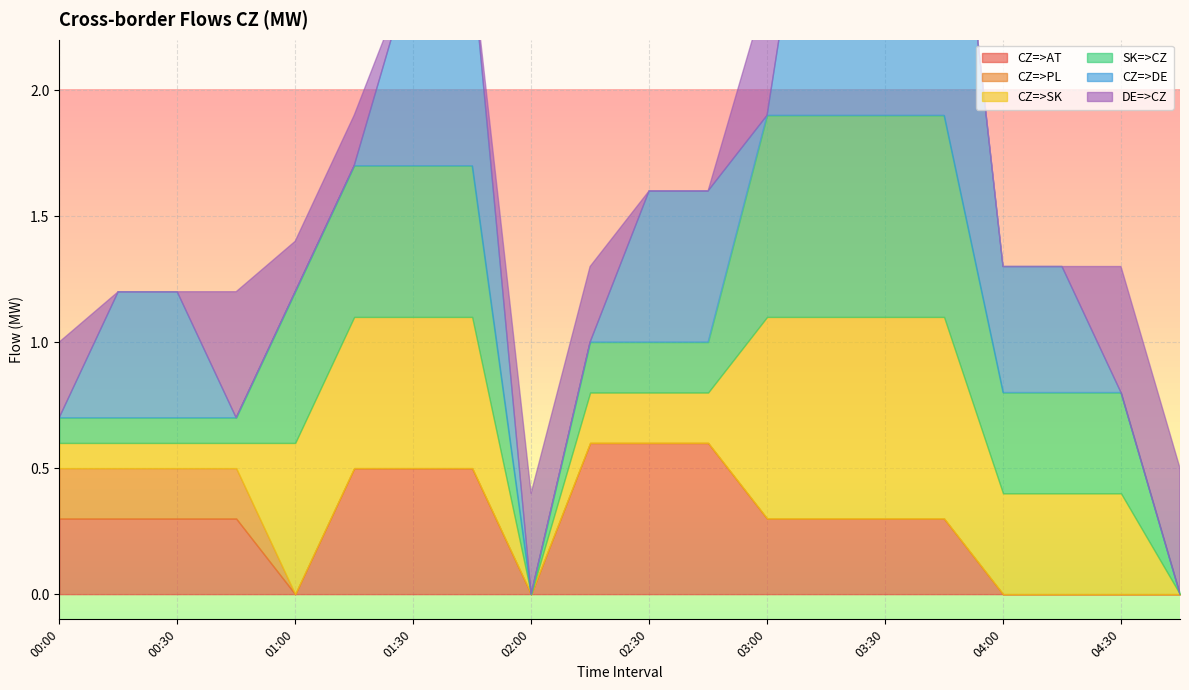

True or false: CZ=>PL and CZ=>SK intersect in this chart.

True